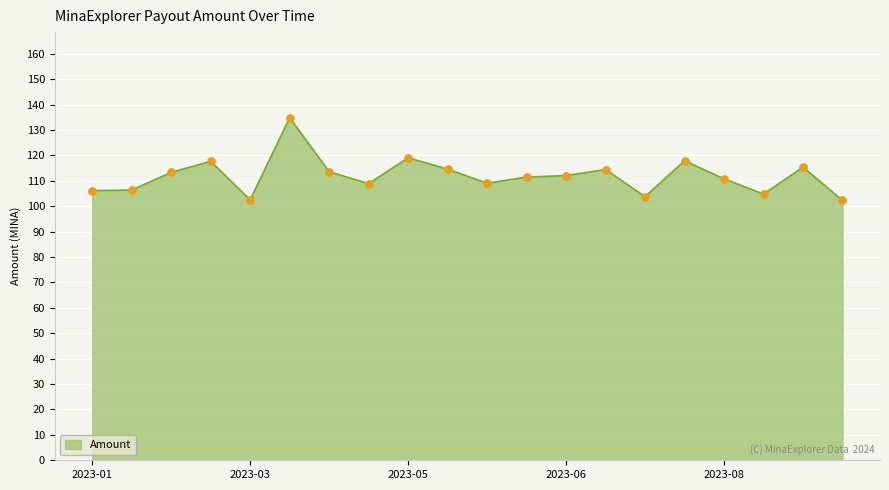

What is the smallest value displayed?

102.3